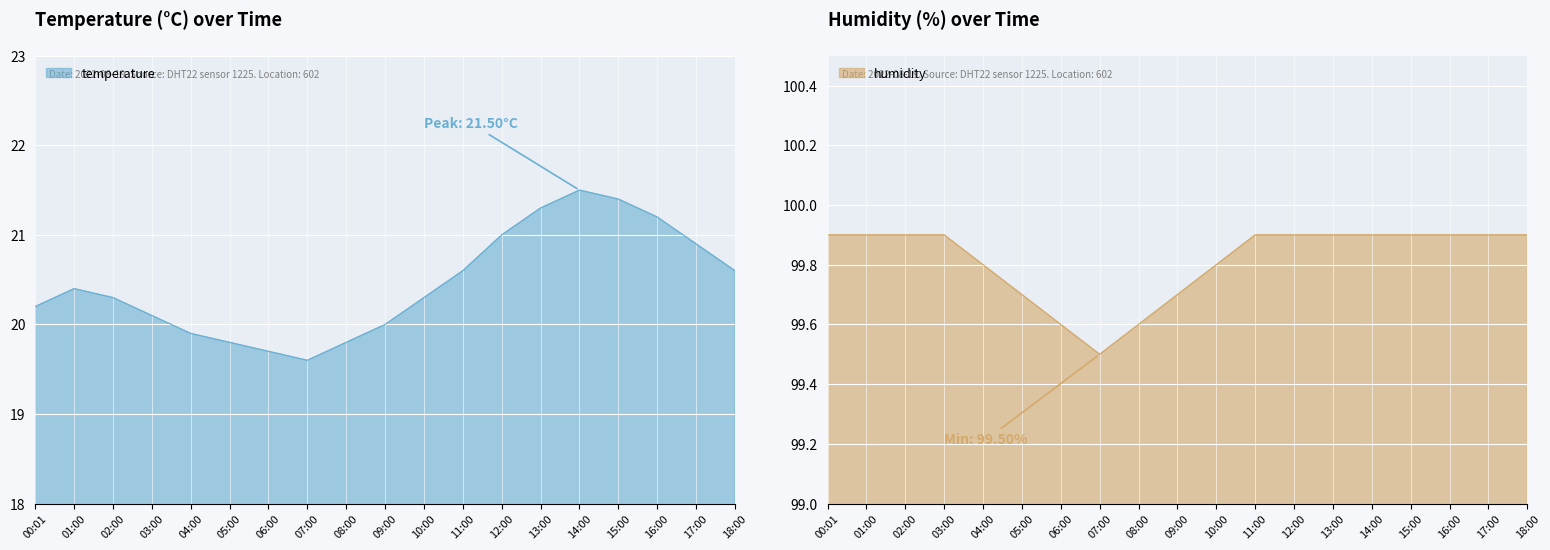

How many lines are shown in the chart?

2